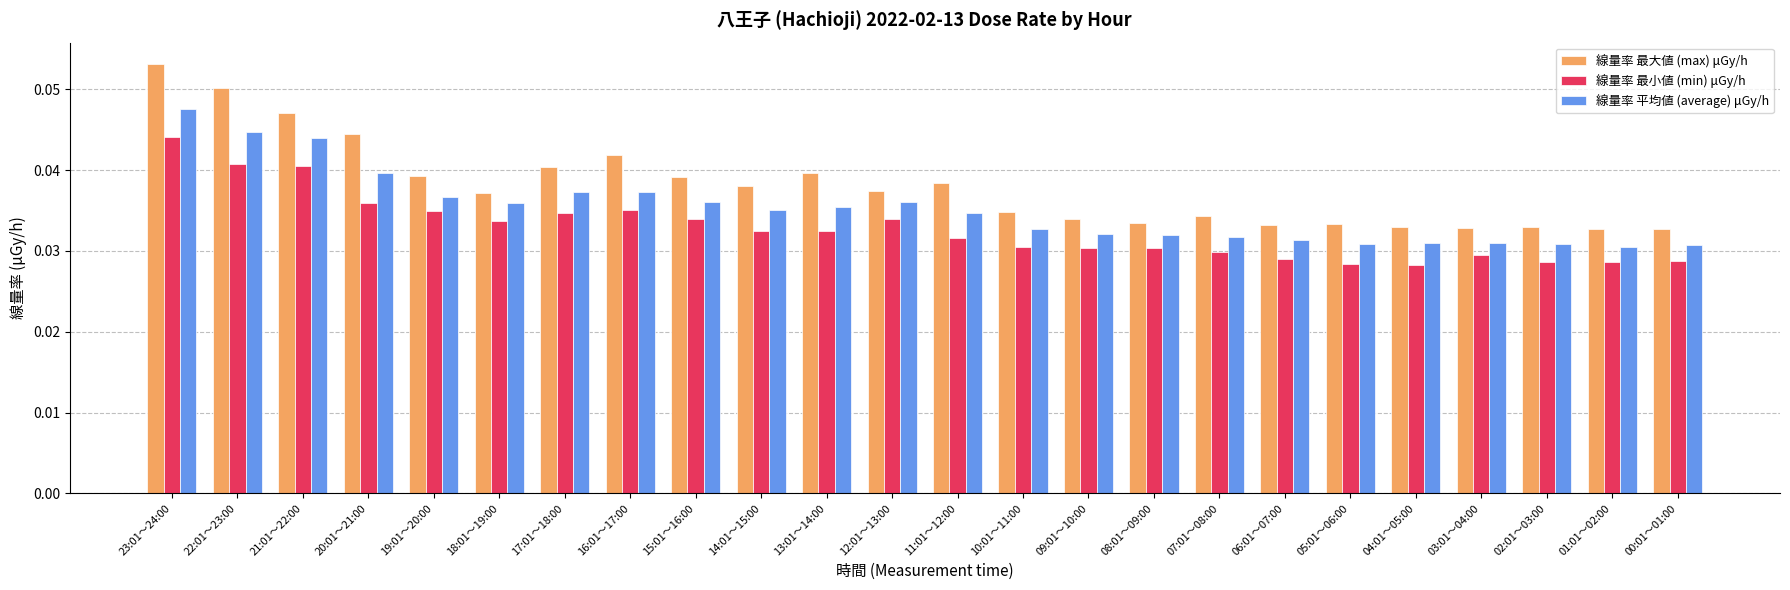

What is the sum of all 線量率 最大値 (max) μGy/h values?

0.9